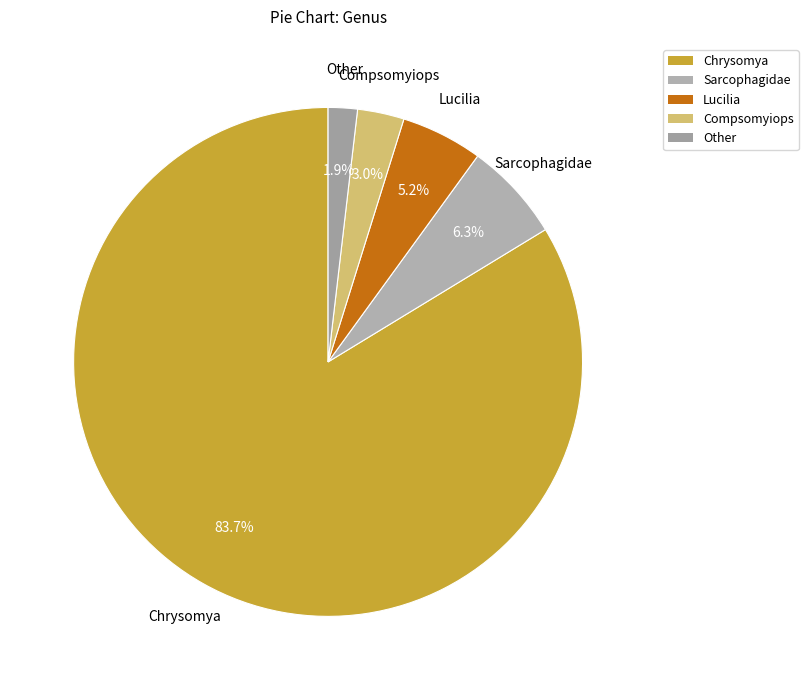

How much of the chart is everything except Other?

98.1%